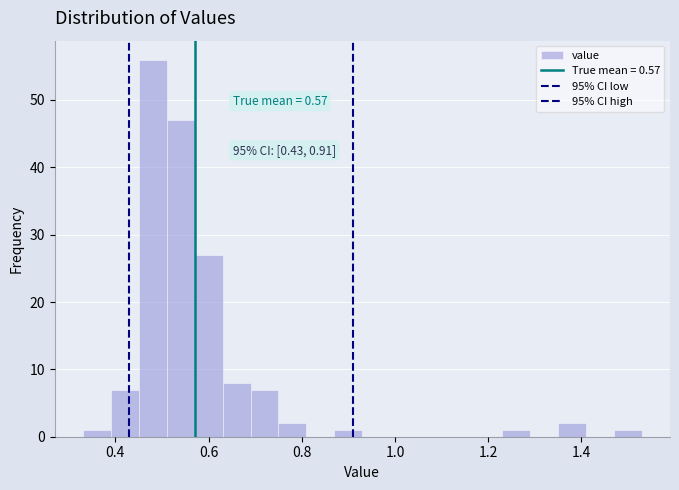

Around what value on the x-axis is the tallest bar? Give the approximate position of its centre, as read against the axis.

0.48